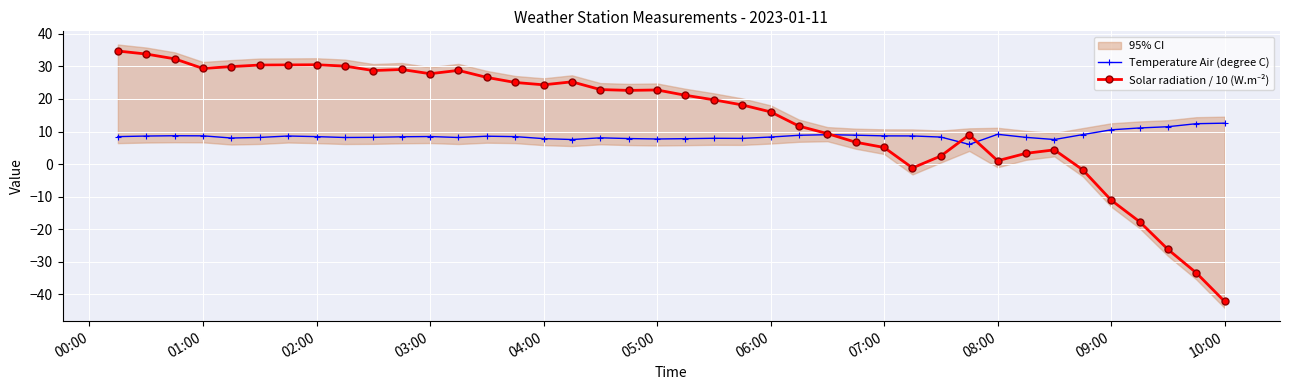

Does the chart display data point markers on the line(s)?

Yes